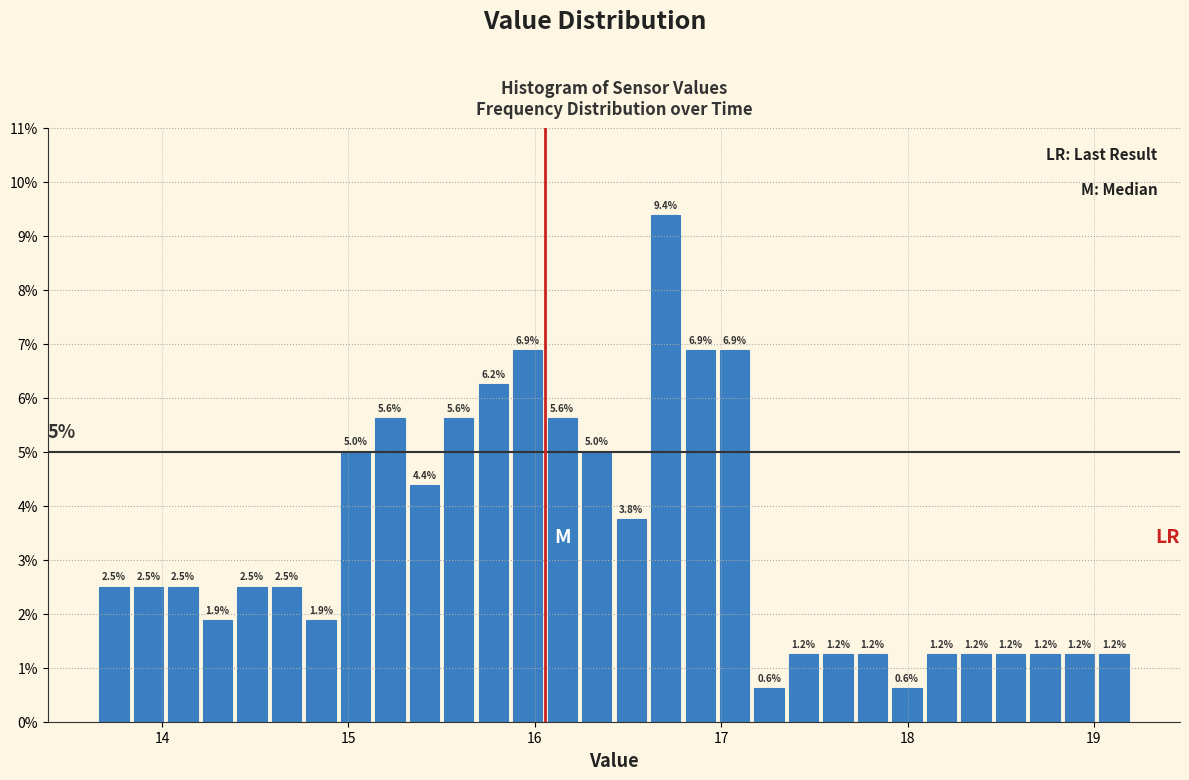

Around what value on the x-axis is the tallest bar? Give the approximate position of its centre, as read against the axis.

16.7